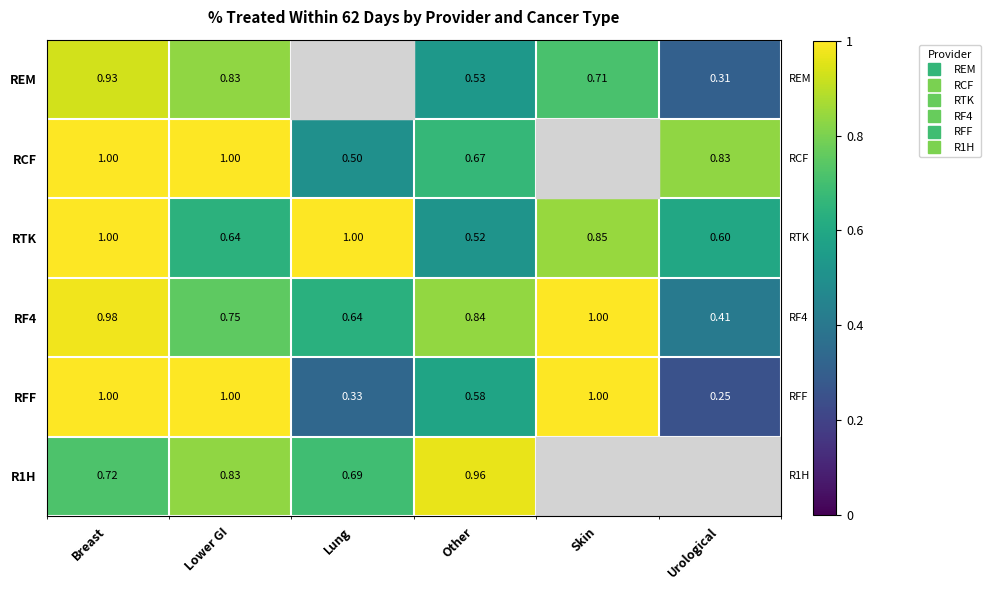

At which category is the sum across all series the highest?

Breast